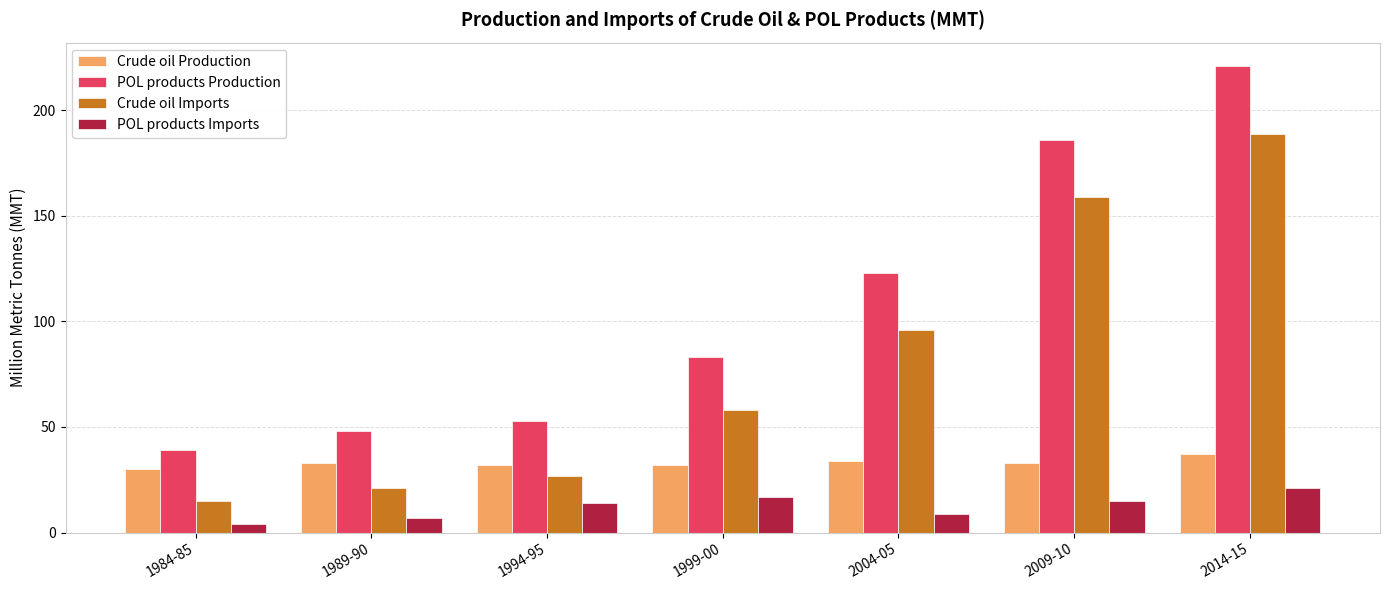

What is the total value across all series at 1994-95?

126